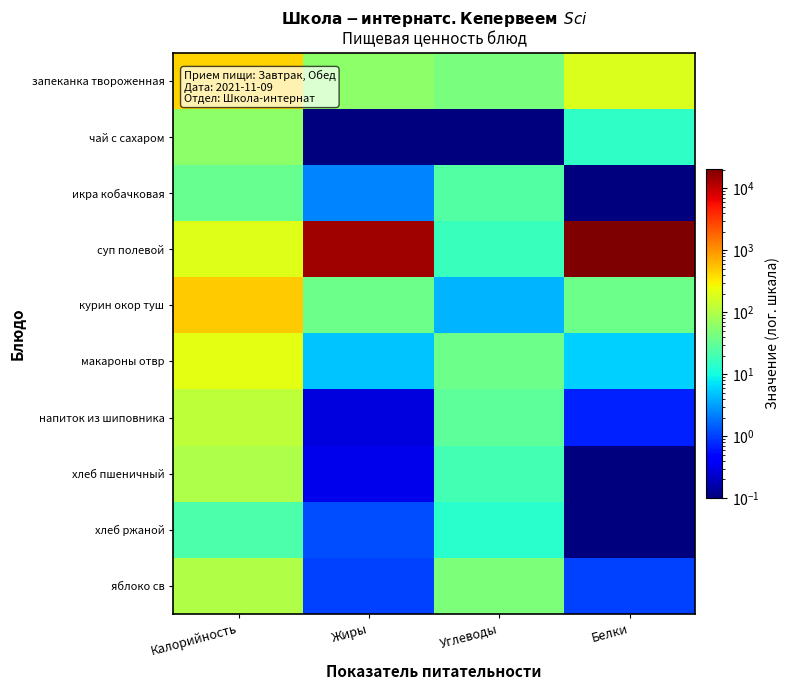

Reading left to right, extract all data points from this chart.

запеканка твороженная: Калорийность=444.0	Жиры=60.0	Углеводы=44.0	Белки=184.6
чай с сахаром: Калорийность=60.0	Жиры=0.1	Углеводы=0.1	Белки=15.0
икра кобачковая: Калорийность=33.0	Жиры=2.3	Углеводы=25.0	Белки=0.1
суп полевой: Калорийность=199.3	Жиры=14215.0	Углеводы=17.4	Белки=20790.0
курин окор туш: Калорийность=487.8	Жиры=35.9	Углеводы=4.0	Белки=37.2
макароны отвр: Калорийность=210.8	Жиры=4.8	Углеводы=36.2	Белки=5.7
напиток из шиповника: Калорийность=123.7	Жиры=0.3	Углеводы=29.6	Белки=0.7
хлеб пшеничный: Калорийность=94.0	Жиры=0.3	Углеводы=19.7	Белки=0.1
хлеб ржаной: Калорийность=23.0	Жиры=1.2	Углеводы=13.4	Белки=0.1
яблоко св: Калорийность=100.2	Жиры=1.0	Углеводы=45.6	Белки=1.0